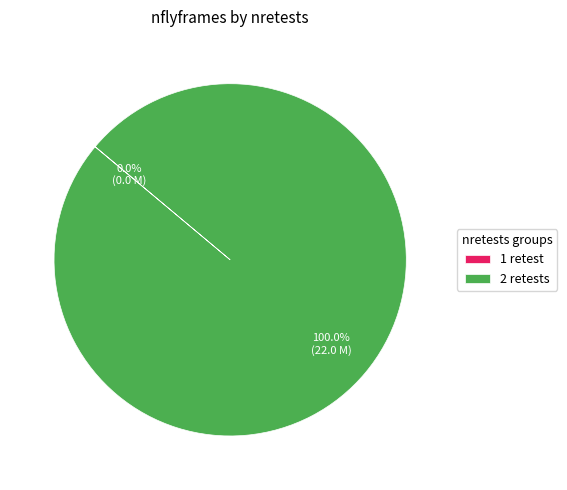

Which category has the biggest portion of the pie?

2 retests